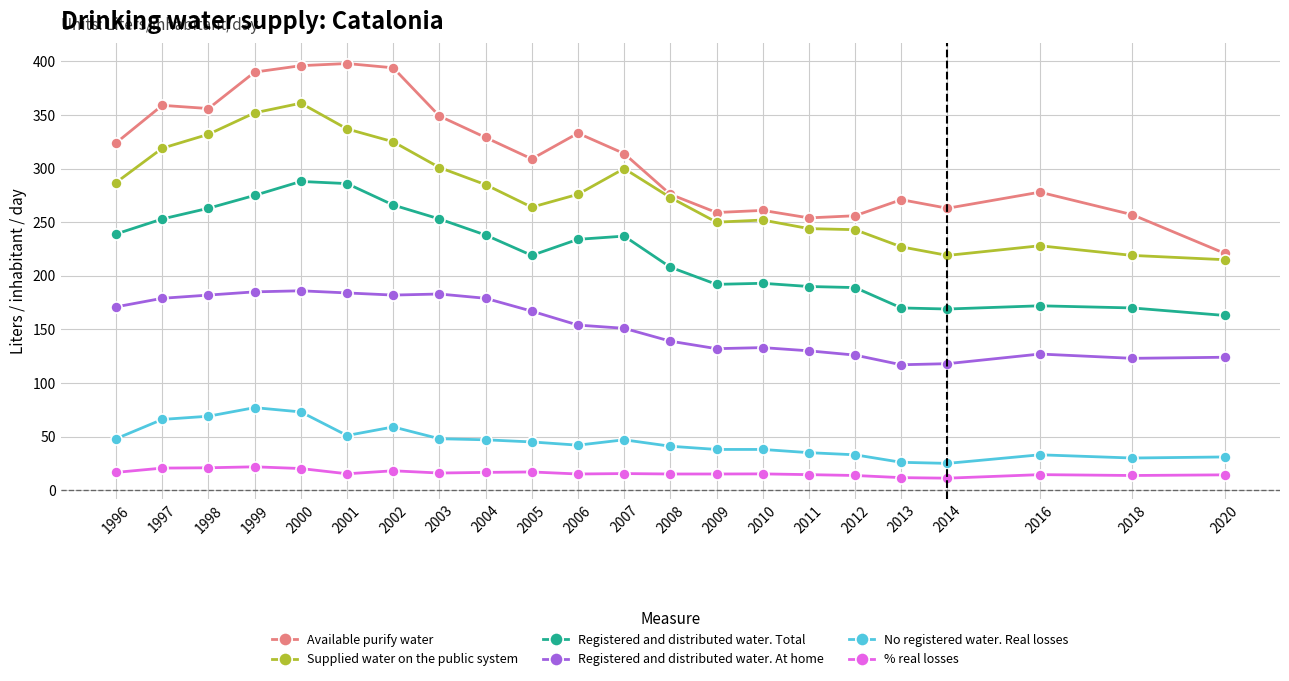

True or false: No registered water. Real losses and Registered and distributed water. At home intersect in this chart.

False